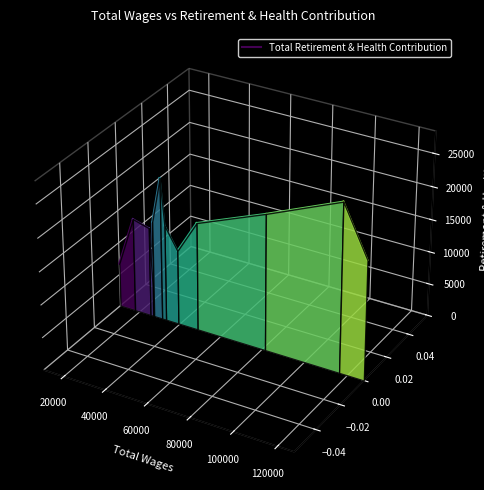

Count the number of data series in this chart.

1